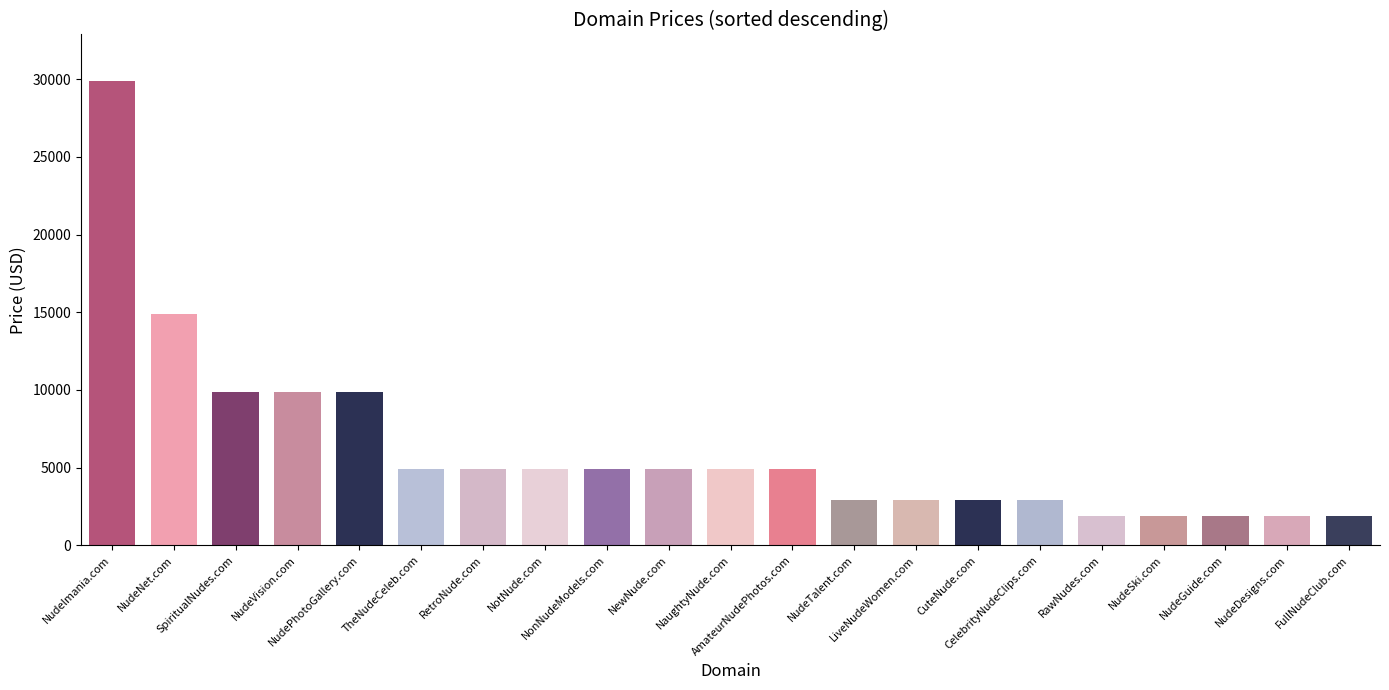

Count the number of data series in this chart.

1